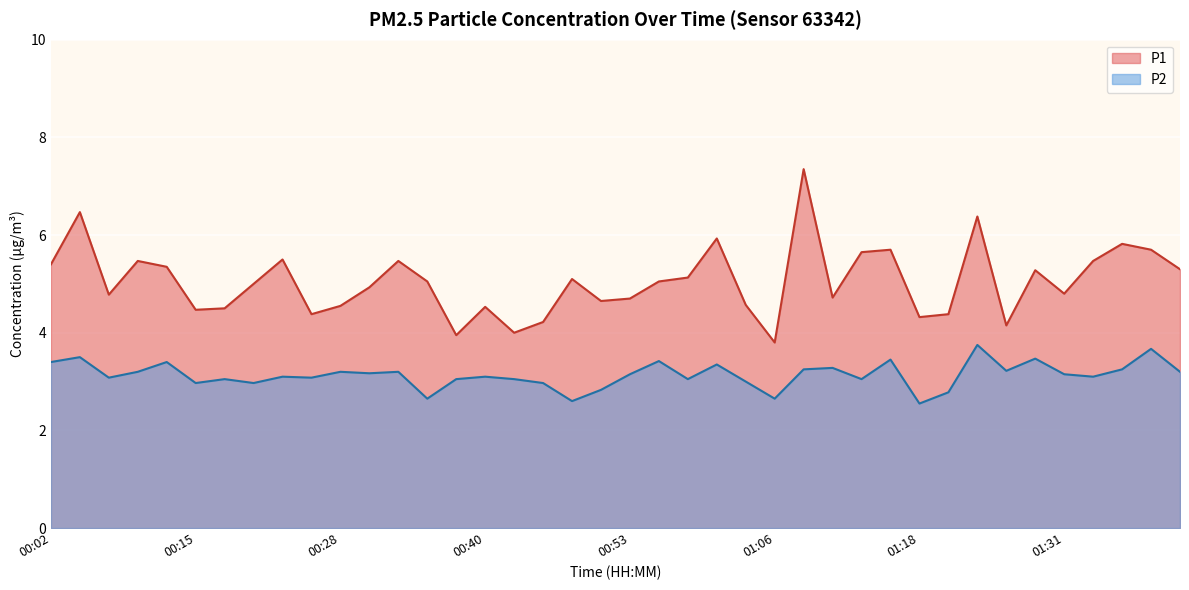

The P1 series shows 4.0 at 00:43. True or false?

True